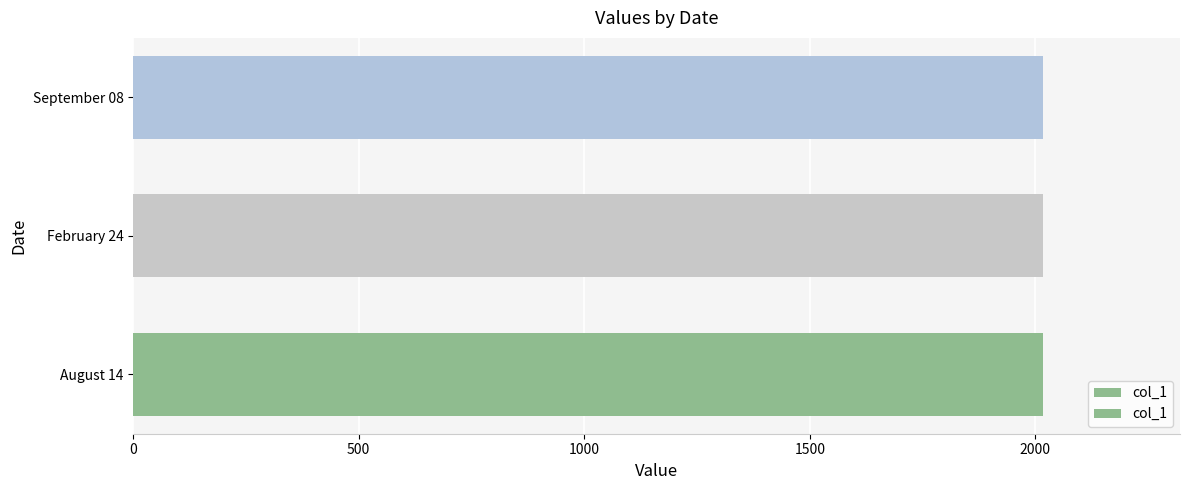

How many values are below 2018?

1